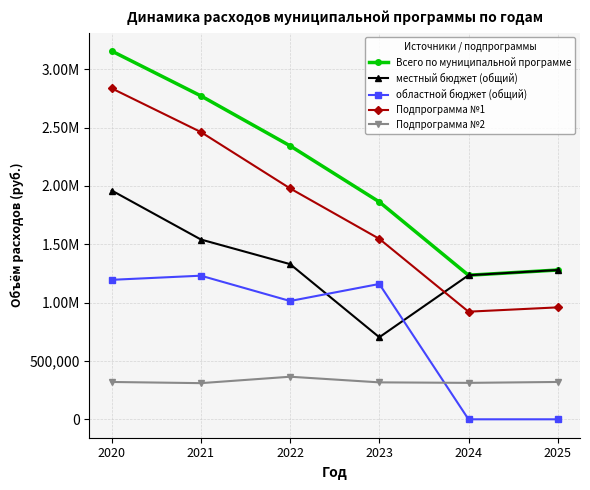

Is it true that Подпрограмма №1 equals 2461968.0 at 2021?

True